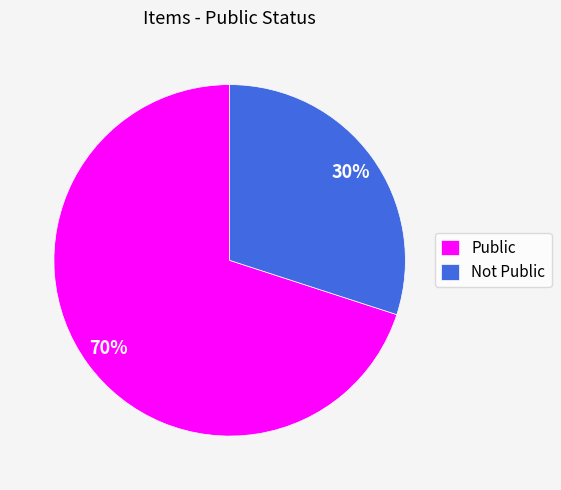

Does any single category account for the majority?

Yes